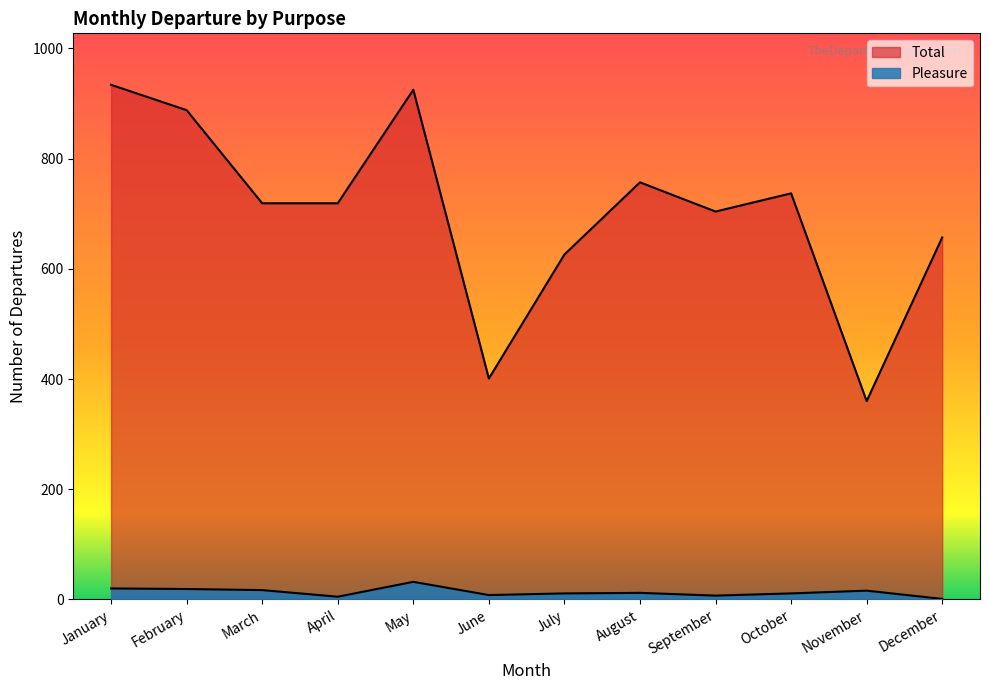

What is the value of the Pleasure point at the 1st from the left?

20